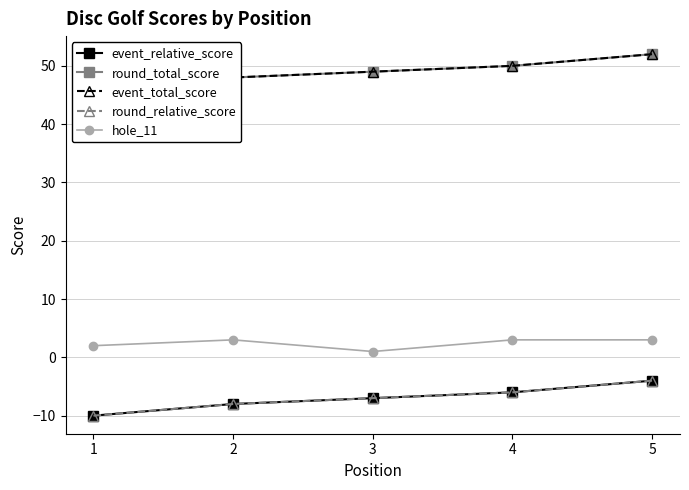

Which series has the widest spread of values?

event_relative_score